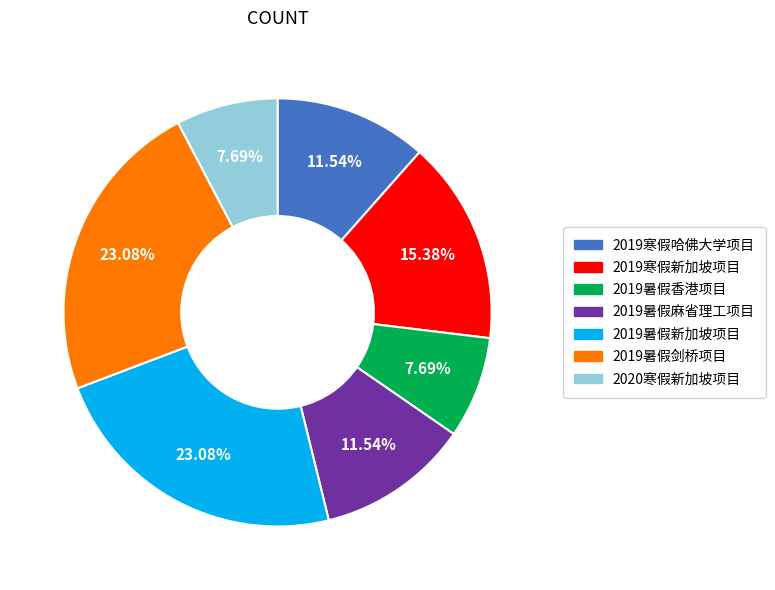

What percentage is NOT represented by 2019寒假新加坡项目?

84.6%